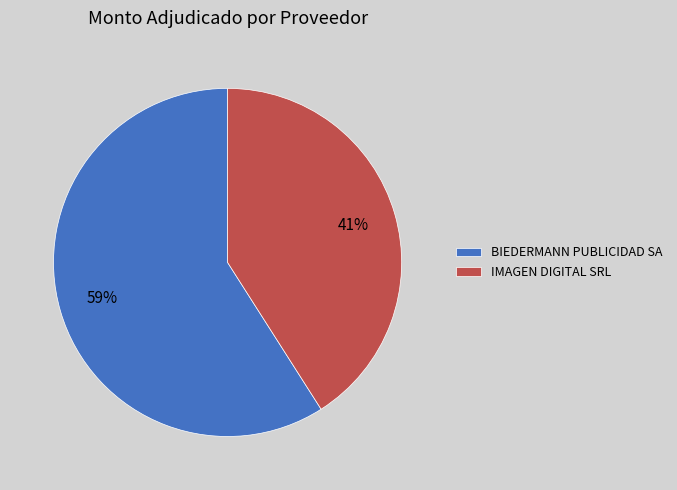

Which category has the biggest portion of the pie?

BIEDERMANN PUBLICIDAD SA